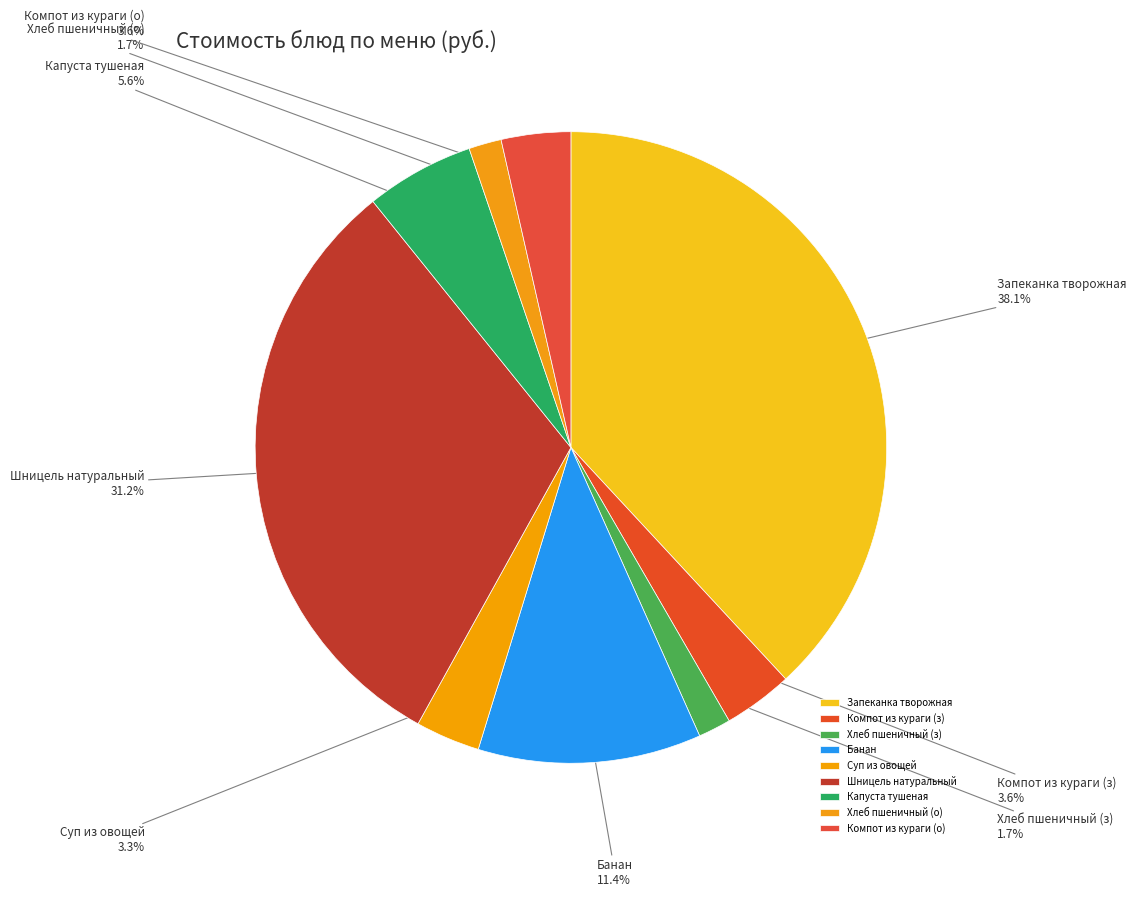

Between Хлеб пшеничный (з) and Капуста тушеная, which is larger?

Капуста тушеная